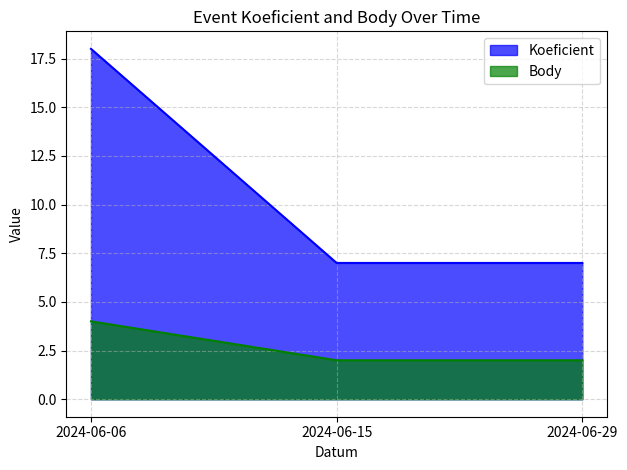

What is the sum of the Koeficient values at 2024-06-29 and 2024-06-06?

25